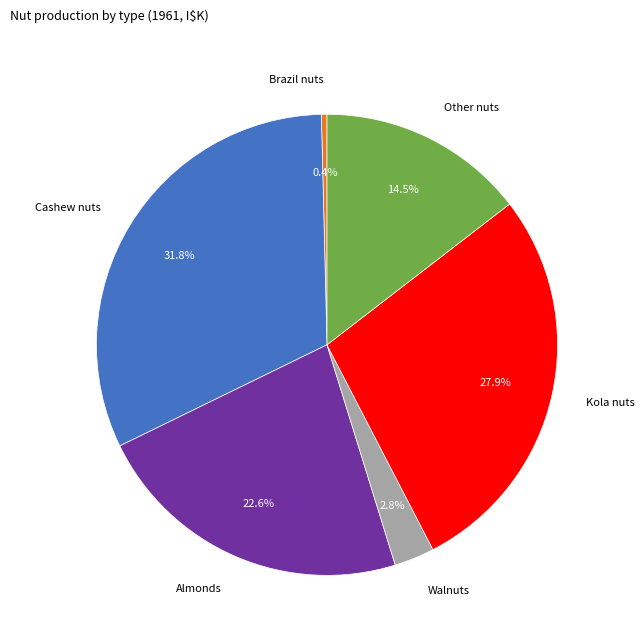

Is there any slice that represents more than half of the pie?

No